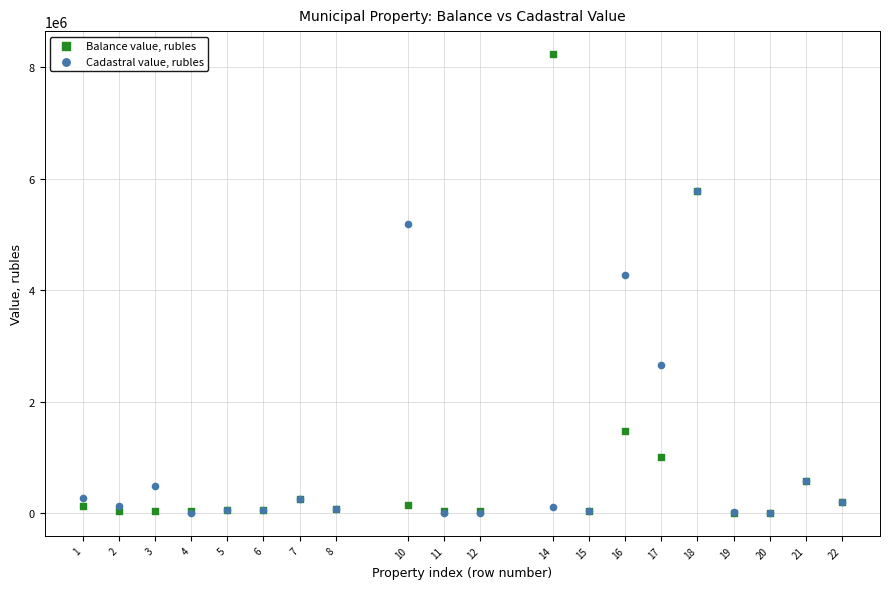

In the Cadastral value, rubles series, what Y value is closest to 2890401?

2650520.0